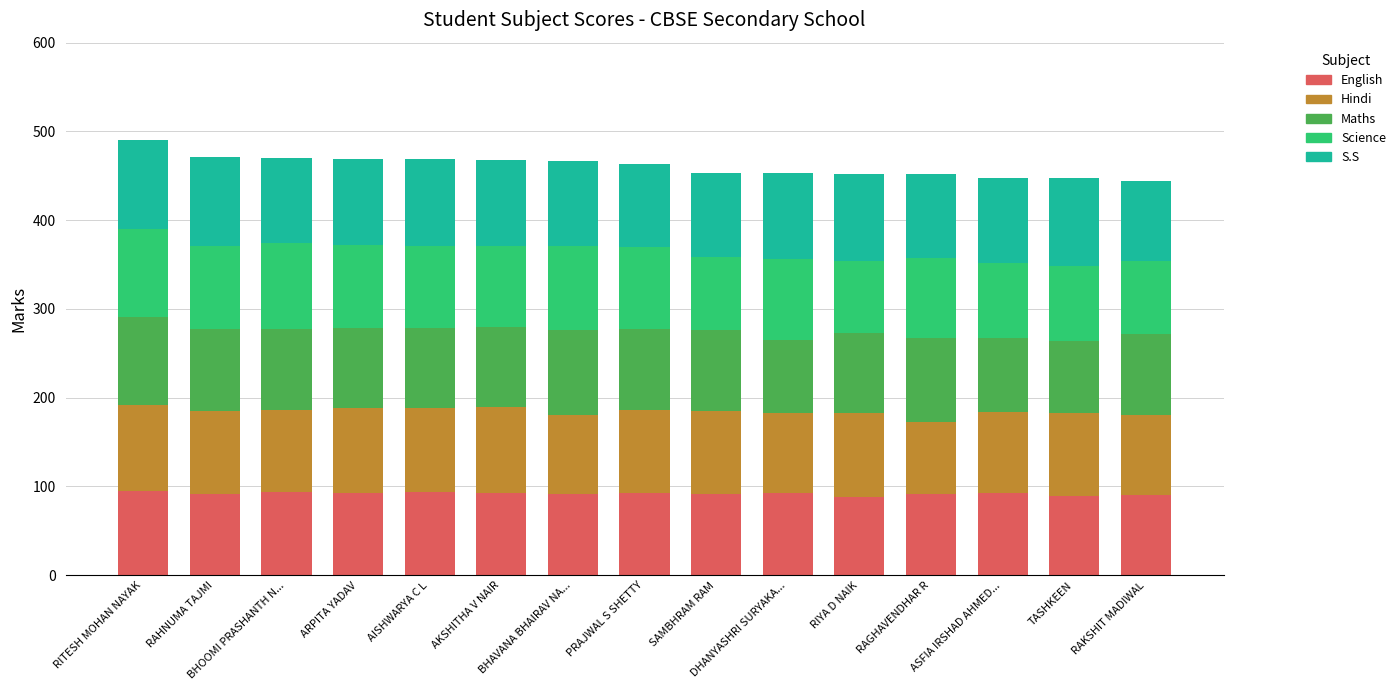

What is the maximum value for English?

95